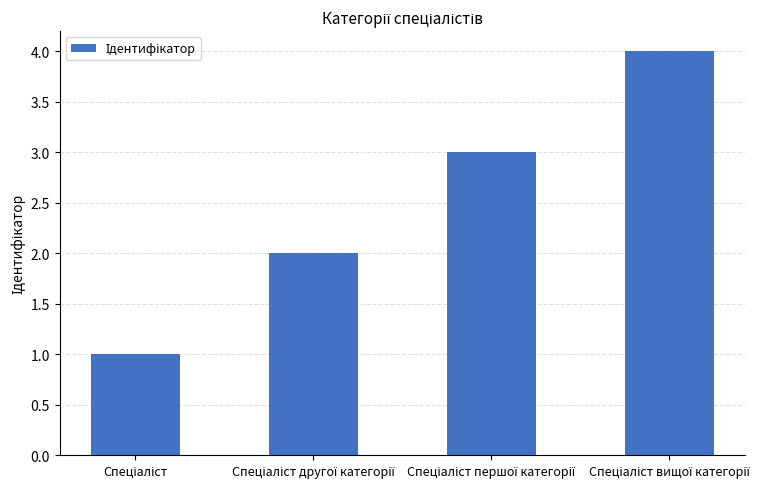

What is the minimum value shown in the chart?

1